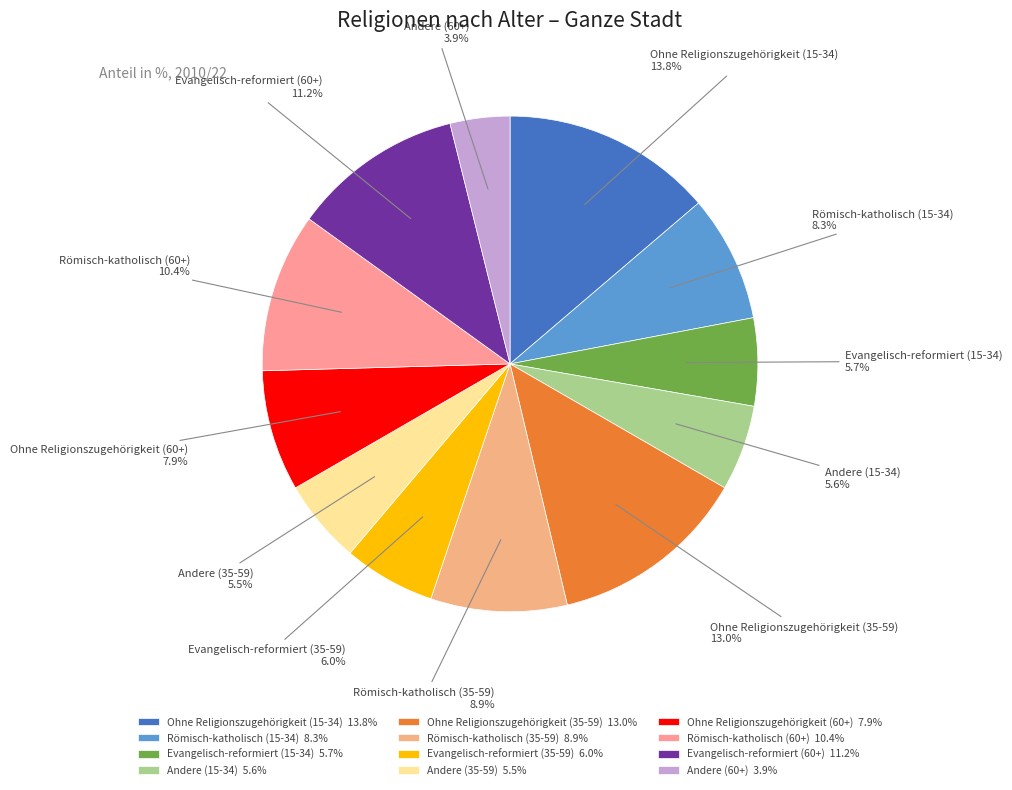

Between Ohne Religionszugehörigkeit (15-34) 13.8% and Evangelisch-reformiert (60+) 11.2%, which is larger?

Ohne Religionszugehörigkeit (15-34) 13.8%